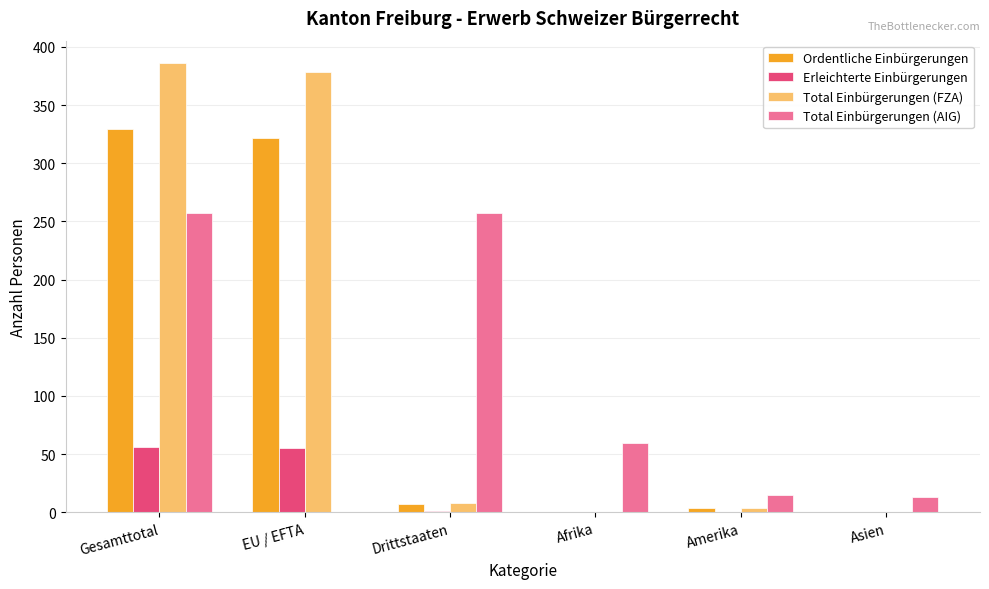

What is the maximum value shown in the chart?

386